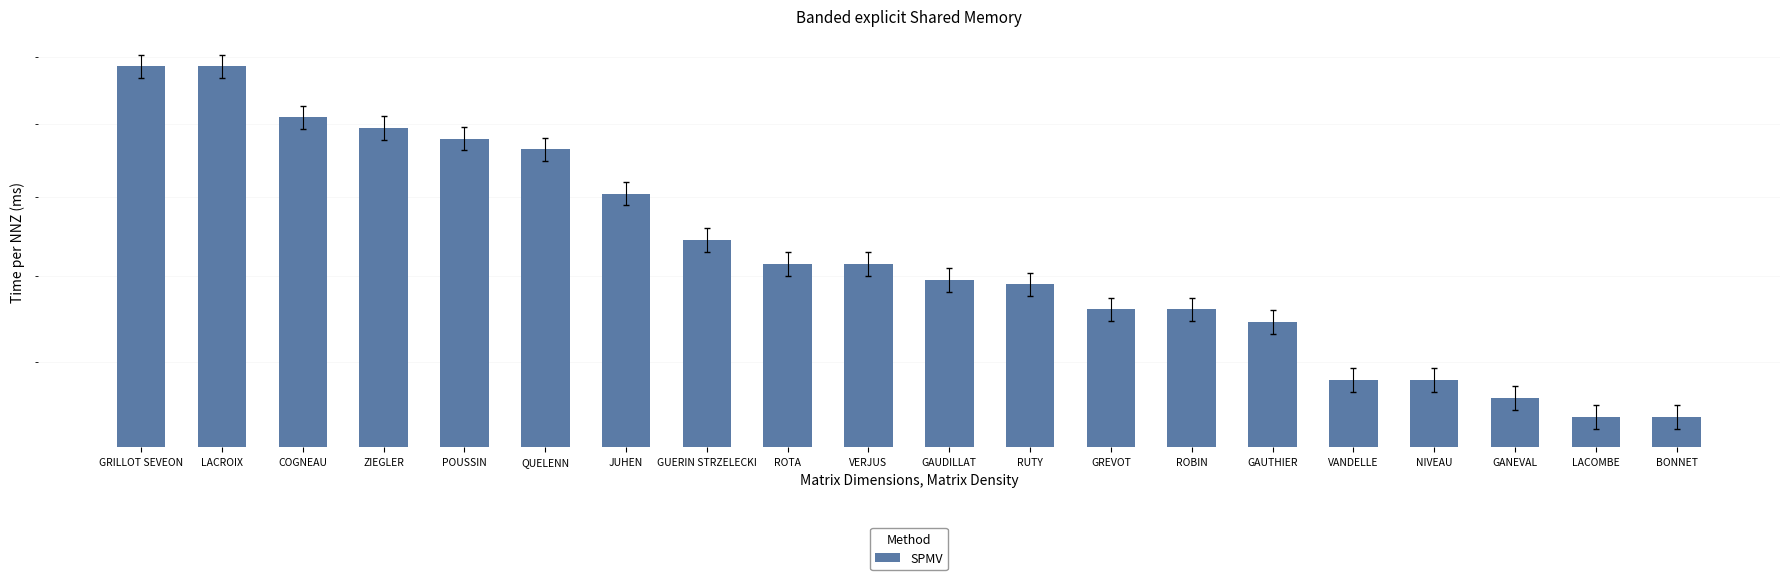

What is the smallest value displayed?

208